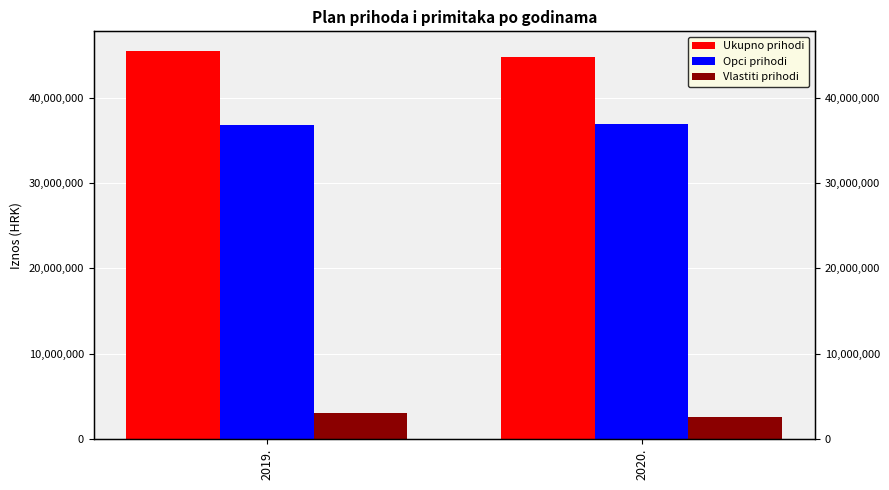

Is the value of Vlastiti prihodi at 2019. greater than the value of Opci prihodi at 2020.?

No